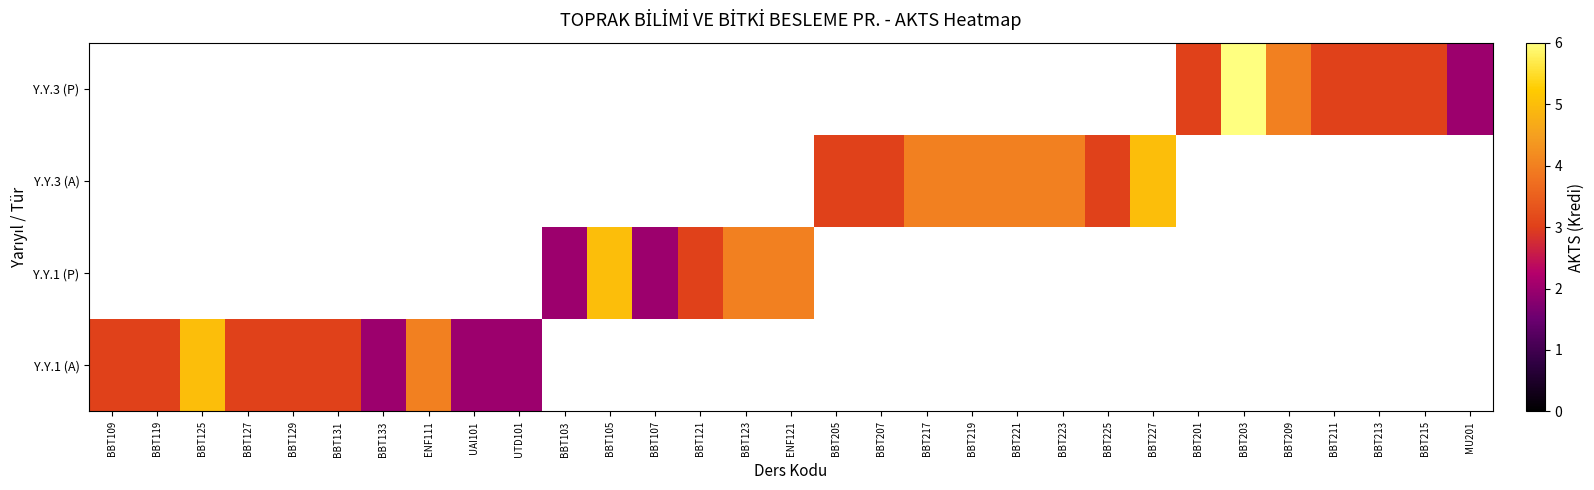

List the series in order of their peak value, highest first.

Y.Y.1 (A), Y.Y.1 (P), Y.Y.3 (A), Y.Y.3 (P)